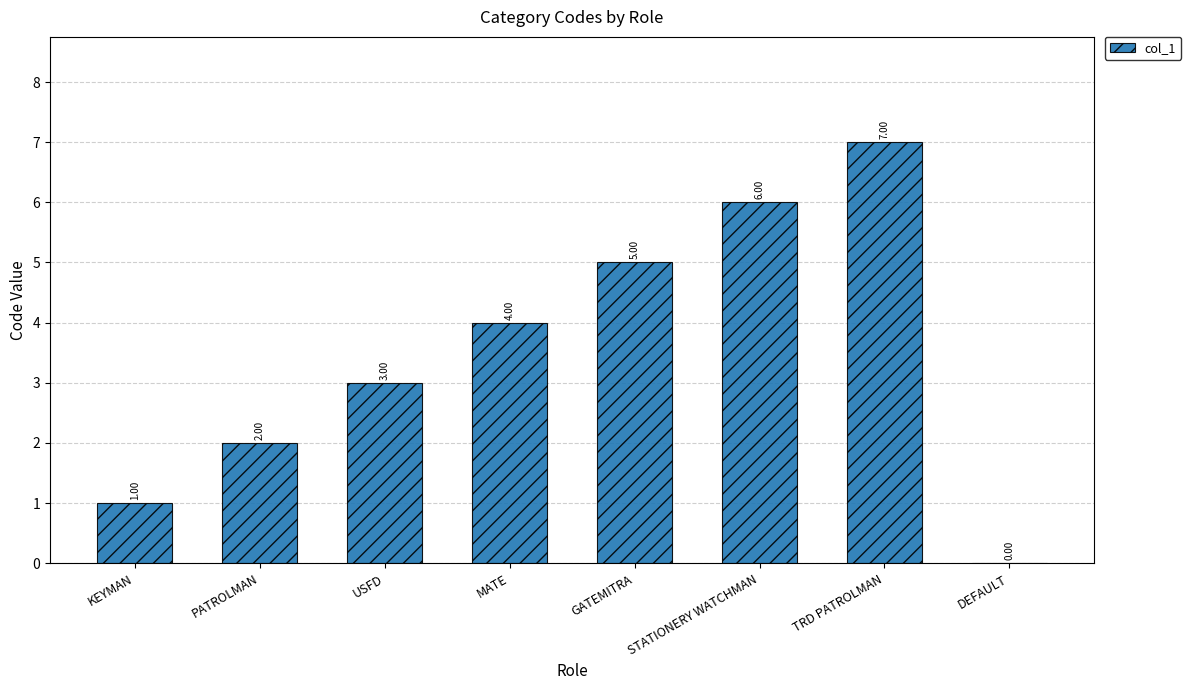

Which label corresponds to the largest value in the chart?

TRD PATROLMAN